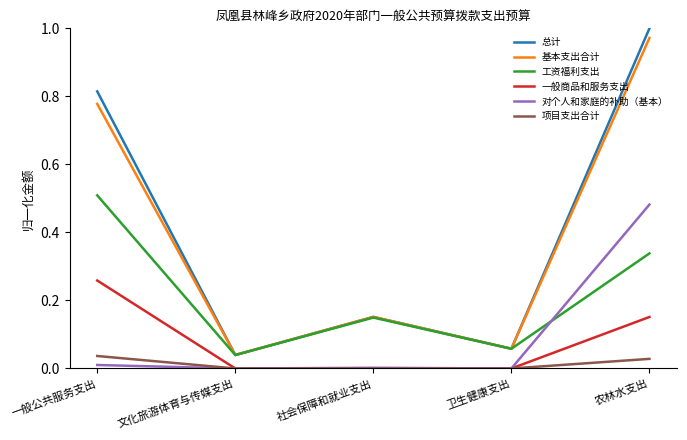

True or false: 对个人和家庭的补助（基本） has more than 2 interior local peaks.

False